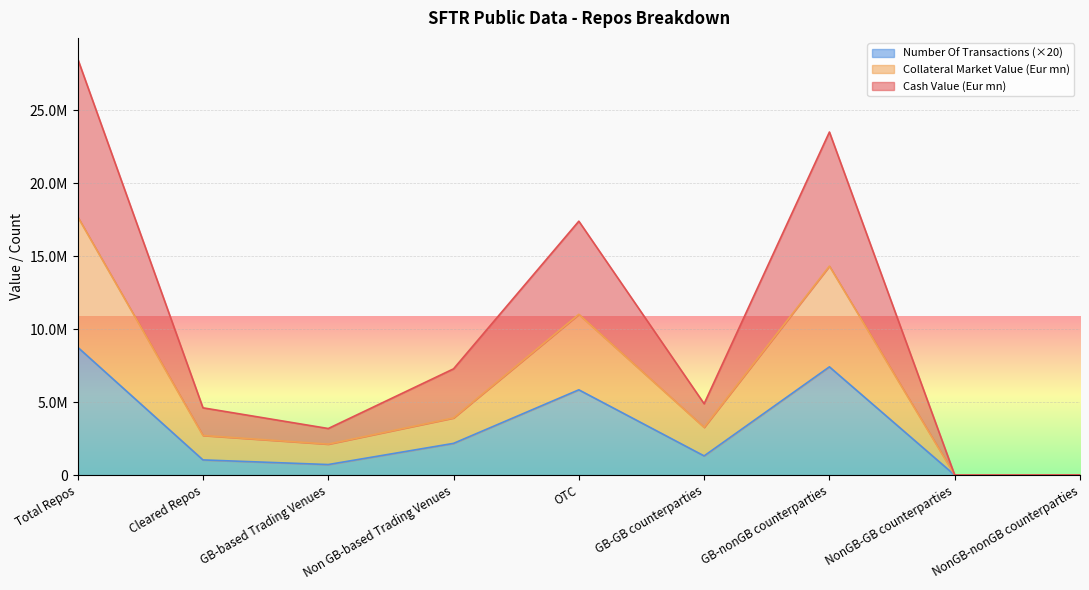

Where is the first local minimum for Number Of Transactions?

GB-based Trading Venues